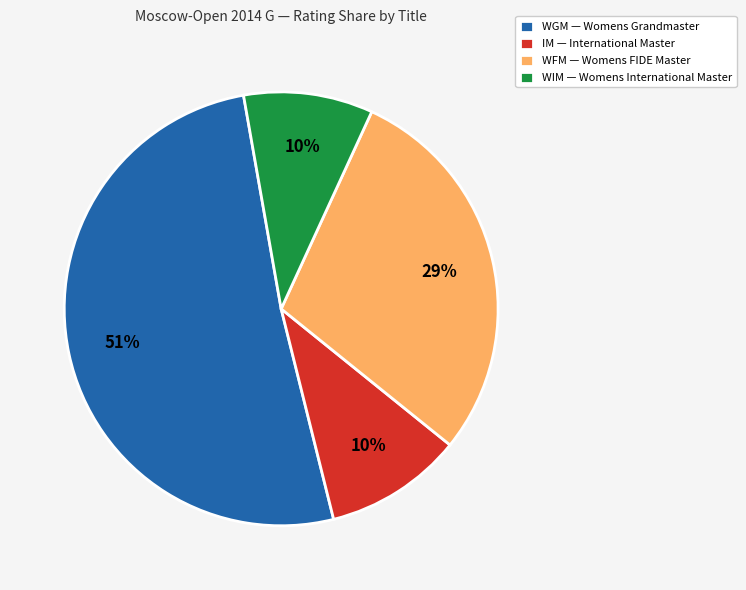

What is the largest slice in the pie chart?

WGM — Womens Grandmaster